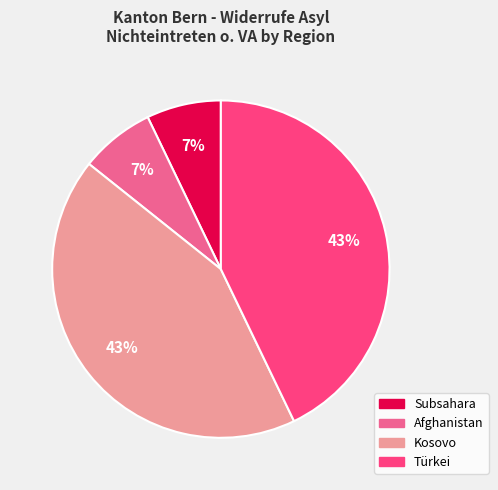

To the nearest percent, what is the combined percentage of Subsahara and Kosovo?

50%